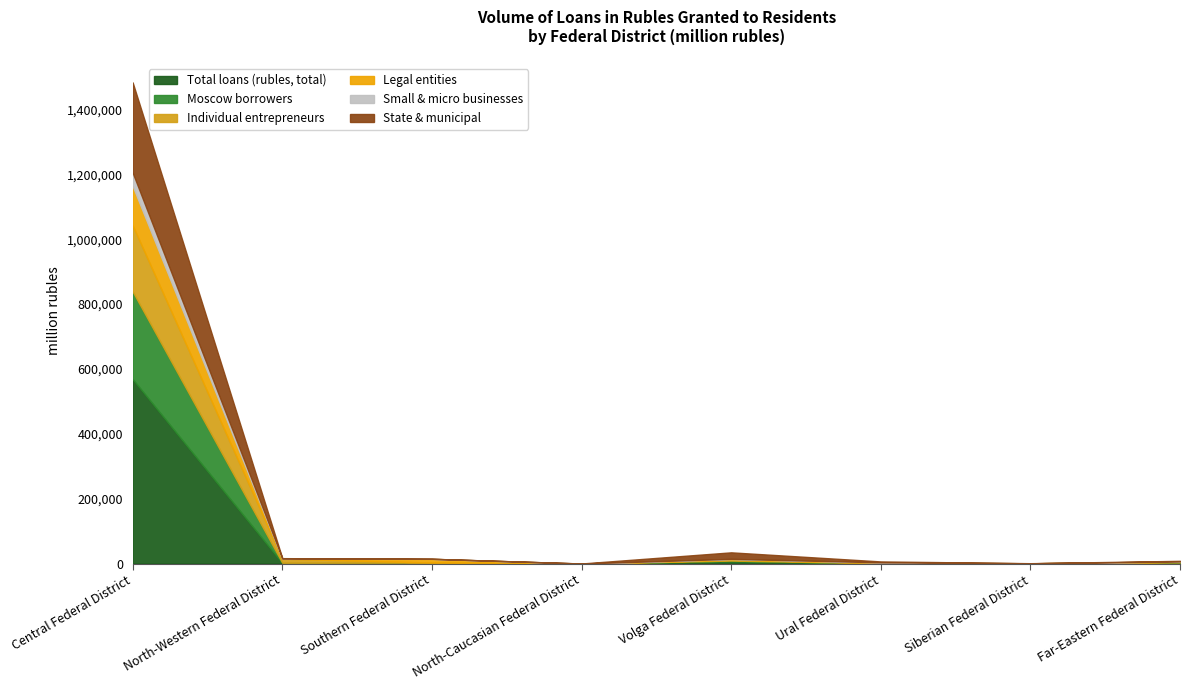

At how many categories does at least one series exceed 307548?

1